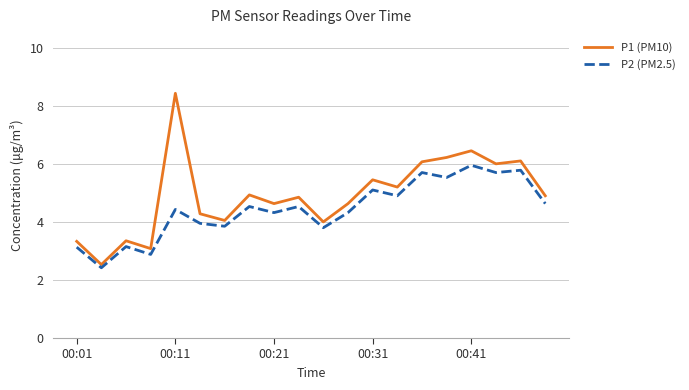

What is the highest value of the P1 (PM10) series?

8.4